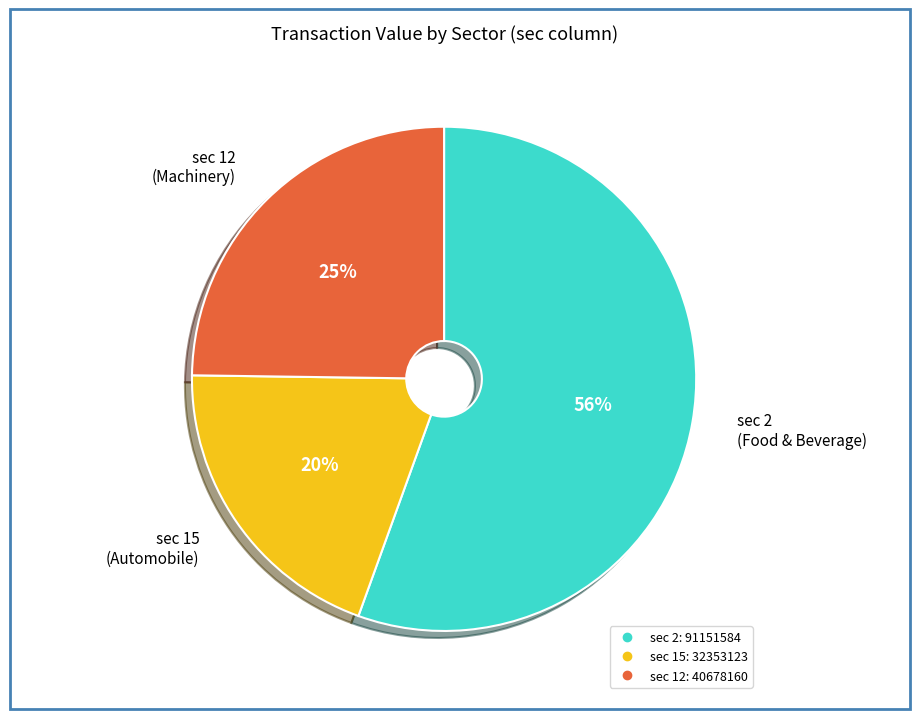

How many slices are in this pie chart?

3